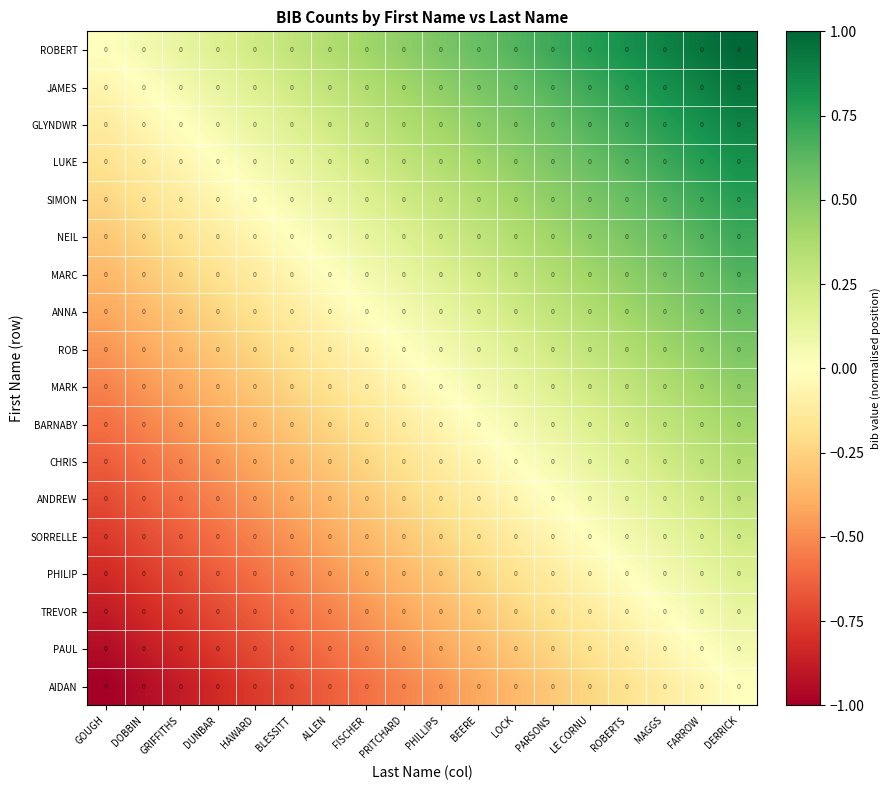

Reading left to right, extract all data points from this chart.

ROBERT: GOUGH=0.0	DOBBIN=0.0	GRIFFITHS=0.0	DUNBAR=0.0	HAWARD=0.0	BLESSITT=0.0	ALLEN=0.0	FISCHER=0.0	PRITCHARD=0.0	PHILLIPS=0.0	BEERE=0.0	LOCK=0.0	PARSONS=0.0	LE CORNU=0.0	ROBERTS=0.0	MAGGS=0.0	FARROW=0.0	DERRICK=0.0
JAMES: GOUGH=0.0	DOBBIN=0.0	GRIFFITHS=0.0	DUNBAR=0.0	HAWARD=0.0	BLESSITT=0.0	ALLEN=0.0	FISCHER=0.0	PRITCHARD=0.0	PHILLIPS=0.0	BEERE=0.0	LOCK=0.0	PARSONS=0.0	LE CORNU=0.0	ROBERTS=0.0	MAGGS=0.0	FARROW=0.0	DERRICK=0.0
GLYNDWR: GOUGH=0.0	DOBBIN=0.0	GRIFFITHS=0.0	DUNBAR=0.0	HAWARD=0.0	BLESSITT=0.0	ALLEN=0.0	FISCHER=0.0	PRITCHARD=0.0	PHILLIPS=0.0	BEERE=0.0	LOCK=0.0	PARSONS=0.0	LE CORNU=0.0	ROBERTS=0.0	MAGGS=0.0	FARROW=0.0	DERRICK=0.0
LUKE: GOUGH=0.0	DOBBIN=0.0	GRIFFITHS=0.0	DUNBAR=0.0	HAWARD=0.0	BLESSITT=0.0	ALLEN=0.0	FISCHER=0.0	PRITCHARD=0.0	PHILLIPS=0.0	BEERE=0.0	LOCK=0.0	PARSONS=0.0	LE CORNU=0.0	ROBERTS=0.0	MAGGS=0.0	FARROW=0.0	DERRICK=0.0
SIMON: GOUGH=0.0	DOBBIN=0.0	GRIFFITHS=0.0	DUNBAR=0.0	HAWARD=0.0	BLESSITT=0.0	ALLEN=0.0	FISCHER=0.0	PRITCHARD=0.0	PHILLIPS=0.0	BEERE=0.0	LOCK=0.0	PARSONS=0.0	LE CORNU=0.0	ROBERTS=0.0	MAGGS=0.0	FARROW=0.0	DERRICK=0.0
NEIL: GOUGH=0.0	DOBBIN=0.0	GRIFFITHS=0.0	DUNBAR=0.0	HAWARD=0.0	BLESSITT=0.0	ALLEN=0.0	FISCHER=0.0	PRITCHARD=0.0	PHILLIPS=0.0	BEERE=0.0	LOCK=0.0	PARSONS=0.0	LE CORNU=0.0	ROBERTS=0.0	MAGGS=0.0	FARROW=0.0	DERRICK=0.0
MARC: GOUGH=0.0	DOBBIN=0.0	GRIFFITHS=0.0	DUNBAR=0.0	HAWARD=0.0	BLESSITT=0.0	ALLEN=0.0	FISCHER=0.0	PRITCHARD=0.0	PHILLIPS=0.0	BEERE=0.0	LOCK=0.0	PARSONS=0.0	LE CORNU=0.0	ROBERTS=0.0	MAGGS=0.0	FARROW=0.0	DERRICK=0.0
ANNA: GOUGH=0.0	DOBBIN=0.0	GRIFFITHS=0.0	DUNBAR=0.0	HAWARD=0.0	BLESSITT=0.0	ALLEN=0.0	FISCHER=0.0	PRITCHARD=0.0	PHILLIPS=0.0	BEERE=0.0	LOCK=0.0	PARSONS=0.0	LE CORNU=0.0	ROBERTS=0.0	MAGGS=0.0	FARROW=0.0	DERRICK=0.0
ROB: GOUGH=0.0	DOBBIN=0.0	GRIFFITHS=0.0	DUNBAR=0.0	HAWARD=0.0	BLESSITT=0.0	ALLEN=0.0	FISCHER=0.0	PRITCHARD=0.0	PHILLIPS=0.0	BEERE=0.0	LOCK=0.0	PARSONS=0.0	LE CORNU=0.0	ROBERTS=0.0	MAGGS=0.0	FARROW=0.0	DERRICK=0.0
MARK: GOUGH=0.0	DOBBIN=0.0	GRIFFITHS=0.0	DUNBAR=0.0	HAWARD=0.0	BLESSITT=0.0	ALLEN=0.0	FISCHER=0.0	PRITCHARD=0.0	PHILLIPS=0.0	BEERE=0.0	LOCK=0.0	PARSONS=0.0	LE CORNU=0.0	ROBERTS=0.0	MAGGS=0.0	FARROW=0.0	DERRICK=0.0
BARNABY: GOUGH=0.0	DOBBIN=0.0	GRIFFITHS=0.0	DUNBAR=0.0	HAWARD=0.0	BLESSITT=0.0	ALLEN=0.0	FISCHER=0.0	PRITCHARD=0.0	PHILLIPS=0.0	BEERE=0.0	LOCK=0.0	PARSONS=0.0	LE CORNU=0.0	ROBERTS=0.0	MAGGS=0.0	FARROW=0.0	DERRICK=0.0
CHRIS: GOUGH=0.0	DOBBIN=0.0	GRIFFITHS=0.0	DUNBAR=0.0	HAWARD=0.0	BLESSITT=0.0	ALLEN=0.0	FISCHER=0.0	PRITCHARD=0.0	PHILLIPS=0.0	BEERE=0.0	LOCK=0.0	PARSONS=0.0	LE CORNU=0.0	ROBERTS=0.0	MAGGS=0.0	FARROW=0.0	DERRICK=0.0
ANDREW: GOUGH=0.0	DOBBIN=0.0	GRIFFITHS=0.0	DUNBAR=0.0	HAWARD=0.0	BLESSITT=0.0	ALLEN=0.0	FISCHER=0.0	PRITCHARD=0.0	PHILLIPS=0.0	BEERE=0.0	LOCK=0.0	PARSONS=0.0	LE CORNU=0.0	ROBERTS=0.0	MAGGS=0.0	FARROW=0.0	DERRICK=0.0
SORRELLE: GOUGH=0.0	DOBBIN=0.0	GRIFFITHS=0.0	DUNBAR=0.0	HAWARD=0.0	BLESSITT=0.0	ALLEN=0.0	FISCHER=0.0	PRITCHARD=0.0	PHILLIPS=0.0	BEERE=0.0	LOCK=0.0	PARSONS=0.0	LE CORNU=0.0	ROBERTS=0.0	MAGGS=0.0	FARROW=0.0	DERRICK=0.0
PHILIP: GOUGH=0.0	DOBBIN=0.0	GRIFFITHS=0.0	DUNBAR=0.0	HAWARD=0.0	BLESSITT=0.0	ALLEN=0.0	FISCHER=0.0	PRITCHARD=0.0	PHILLIPS=0.0	BEERE=0.0	LOCK=0.0	PARSONS=0.0	LE CORNU=0.0	ROBERTS=0.0	MAGGS=0.0	FARROW=0.0	DERRICK=0.0
TREVOR: GOUGH=0.0	DOBBIN=0.0	GRIFFITHS=0.0	DUNBAR=0.0	HAWARD=0.0	BLESSITT=0.0	ALLEN=0.0	FISCHER=0.0	PRITCHARD=0.0	PHILLIPS=0.0	BEERE=0.0	LOCK=0.0	PARSONS=0.0	LE CORNU=0.0	ROBERTS=0.0	MAGGS=0.0	FARROW=0.0	DERRICK=0.0
PAUL: GOUGH=0.0	DOBBIN=0.0	GRIFFITHS=0.0	DUNBAR=0.0	HAWARD=0.0	BLESSITT=0.0	ALLEN=0.0	FISCHER=0.0	PRITCHARD=0.0	PHILLIPS=0.0	BEERE=0.0	LOCK=0.0	PARSONS=0.0	LE CORNU=0.0	ROBERTS=0.0	MAGGS=0.0	FARROW=0.0	DERRICK=0.0
AIDAN: GOUGH=0.0	DOBBIN=0.0	GRIFFITHS=0.0	DUNBAR=0.0	HAWARD=0.0	BLESSITT=0.0	ALLEN=0.0	FISCHER=0.0	PRITCHARD=0.0	PHILLIPS=0.0	BEERE=0.0	LOCK=0.0	PARSONS=0.0	LE CORNU=0.0	ROBERTS=0.0	MAGGS=0.0	FARROW=0.0	DERRICK=0.0